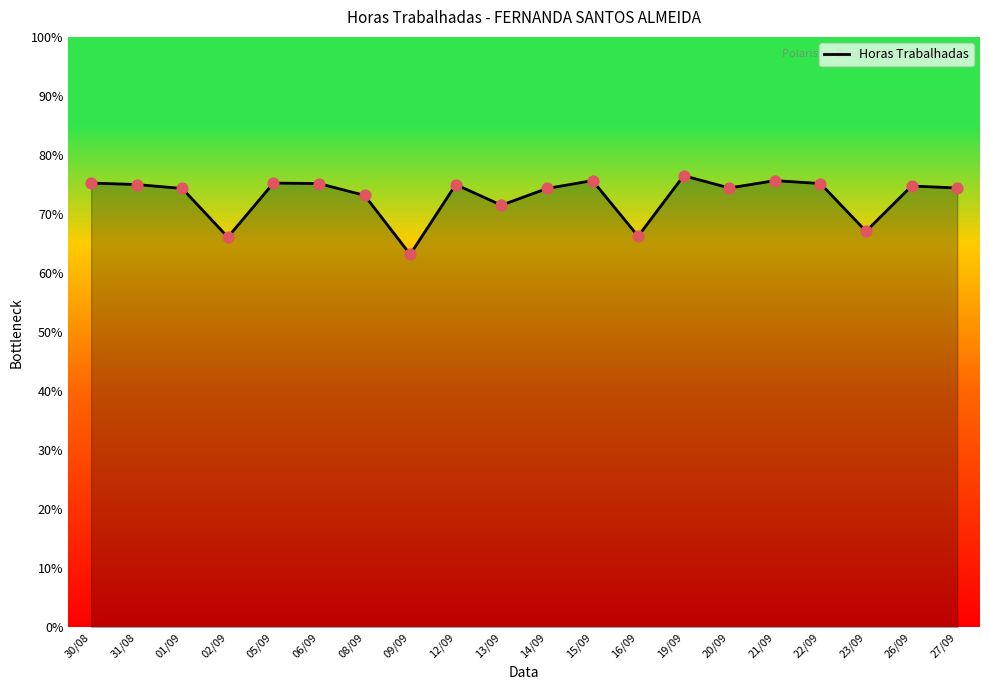

Between 08/09 and 20/09, which is larger?

20/09